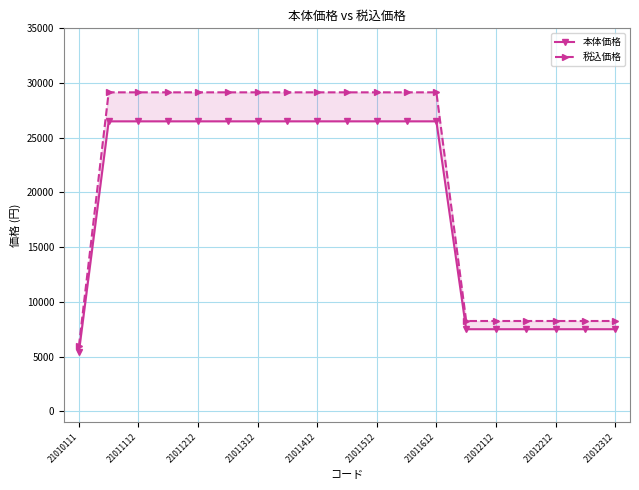

Is the value of 本体価格 at 21011312 greater than the value of 税込価格 at 17?

Yes